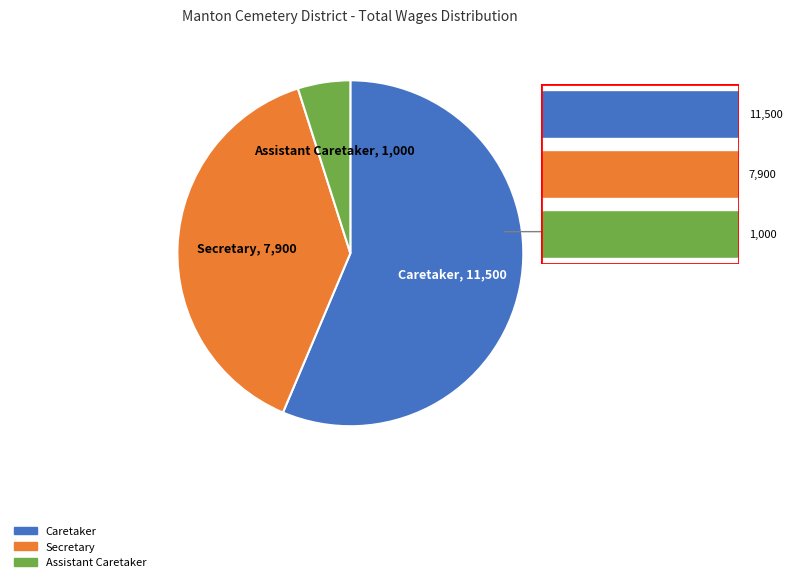

To the nearest percent, what portion does Assistant Caretaker represent?

5%